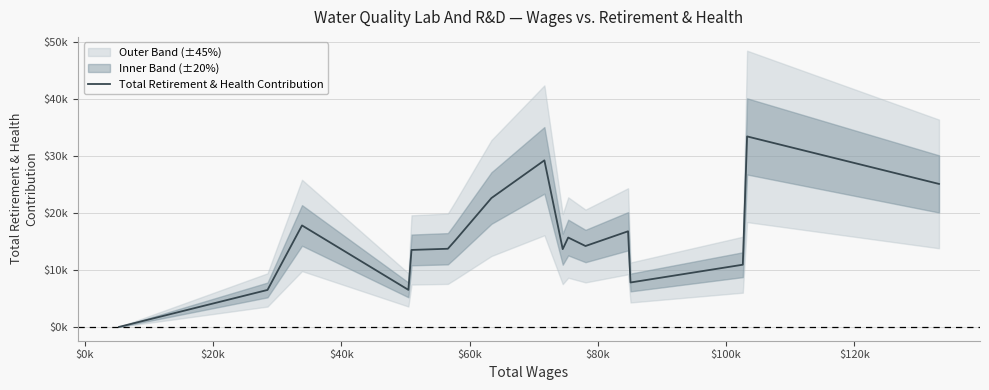

How many values exceed 14173?

8